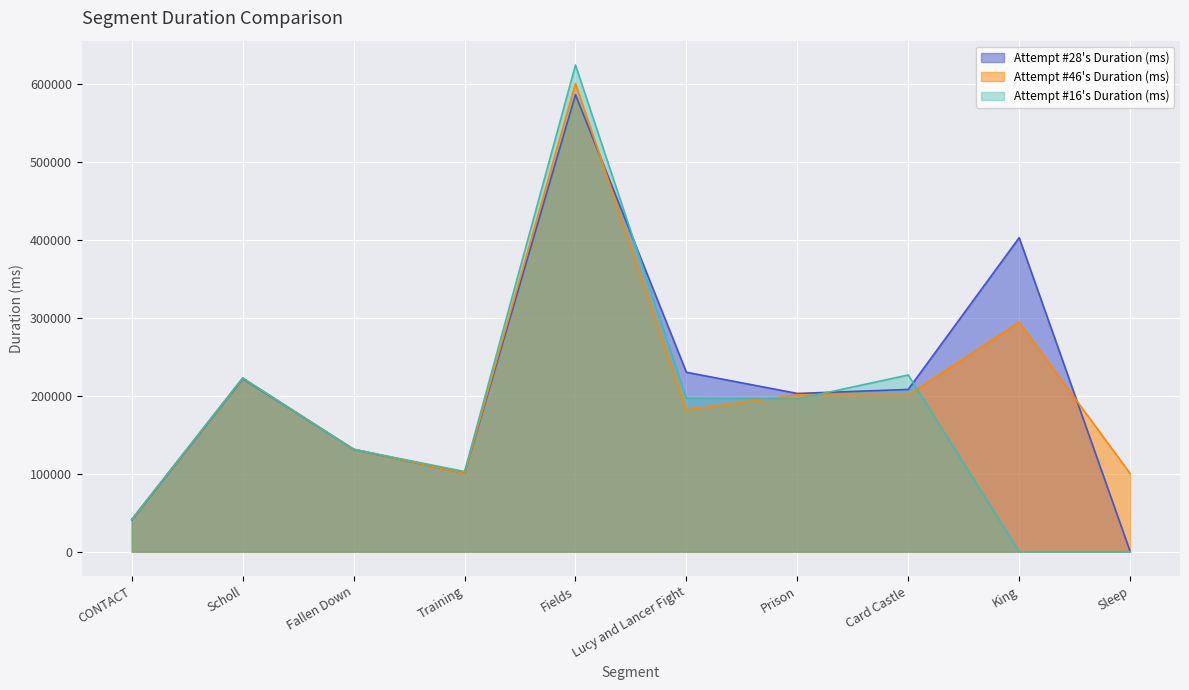

Which category has the lowest value in the Attempt #16's Duration (ms) series?

King